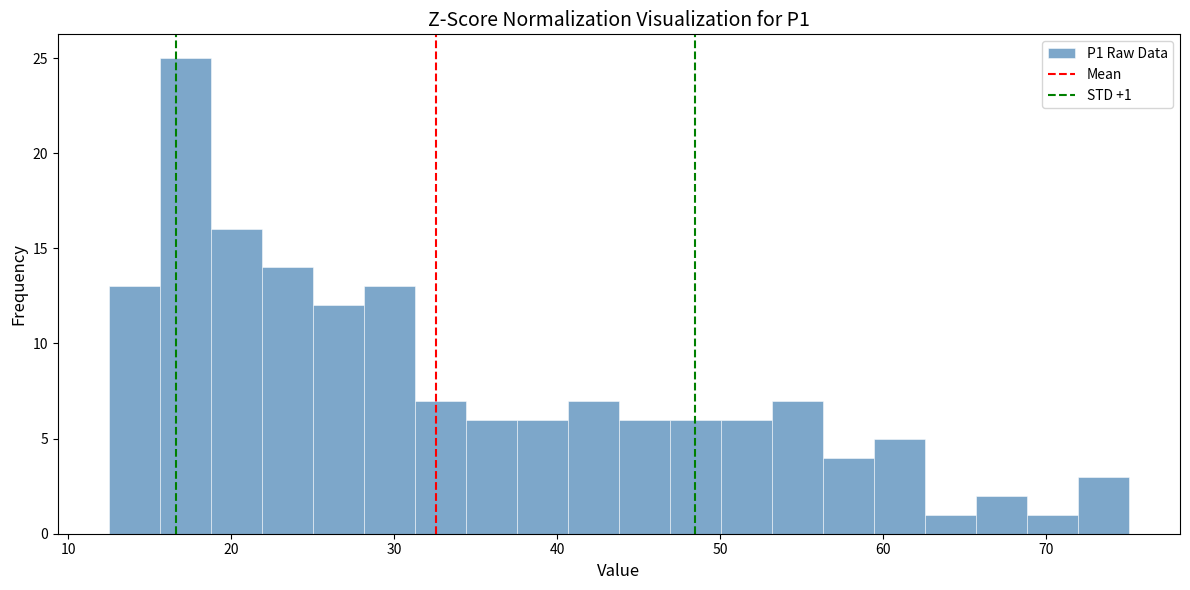

Around what value on the x-axis is the tallest bar? Give the approximate position of its centre, as read against the axis.

17